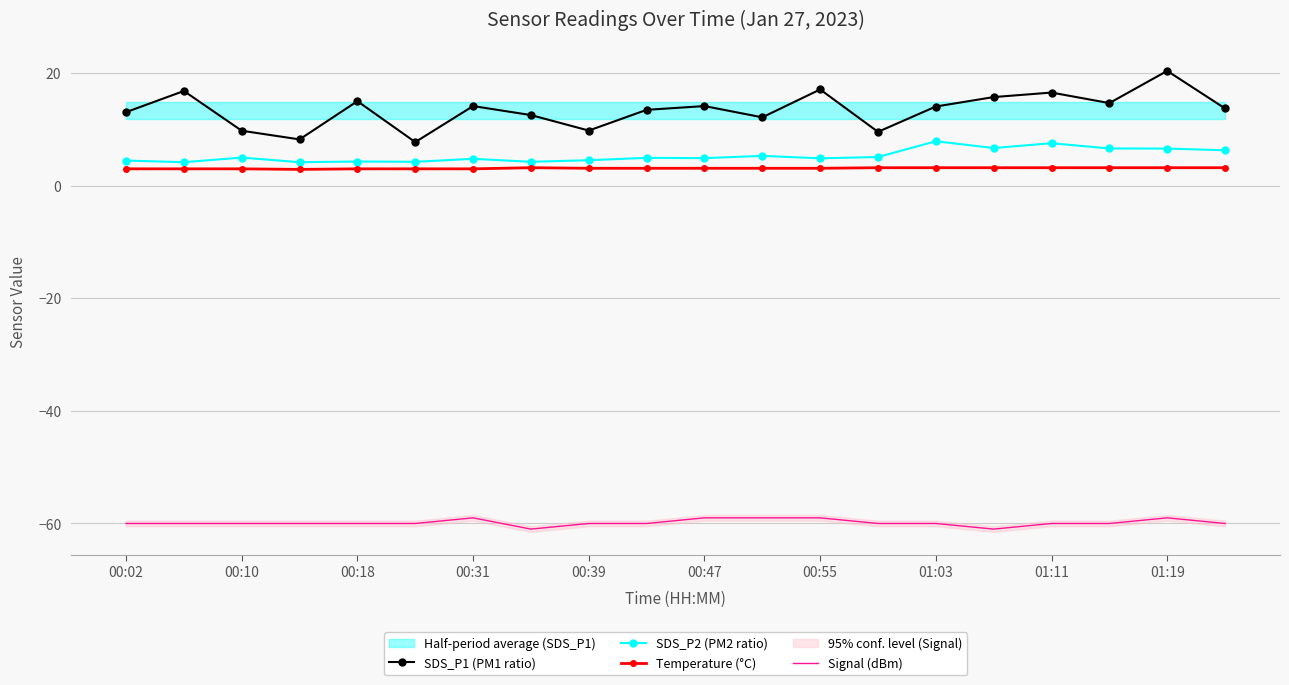

Reading left to right, extract all data points from this chart.

SDS_P1 (PM1 ratio): 13.1	16.8	9.8	8.2	15.0	7.8	14.2	12.6	9.8	13.5	14.2	12.2	17.1	9.6	14.1	15.8	16.6	14.7	20.4	13.7
SDS_P2 (PM2 ratio): 4.5	4.2	5.0	4.2	4.3	4.2	4.8	4.2	4.5	5.0	4.9	5.3	4.9	5.1	7.9	6.7	7.5	6.6	6.6	6.3
Temperature (°C): 3.0	3.0	3.0	2.9	3.0	3.0	3.0	3.2	3.1	3.1	3.1	3.1	3.1	3.2	3.2	3.2	3.2	3.2	3.2	3.2
Signal (dBm): -60.0	-60.0	-60.0	-60.0	-60.0	-60.0	-59.0	-61.0	-60.0	-60.0	-59.0	-59.0	-59.0	-60.0	-60.0	-61.0	-60.0	-60.0	-59.0	-60.0